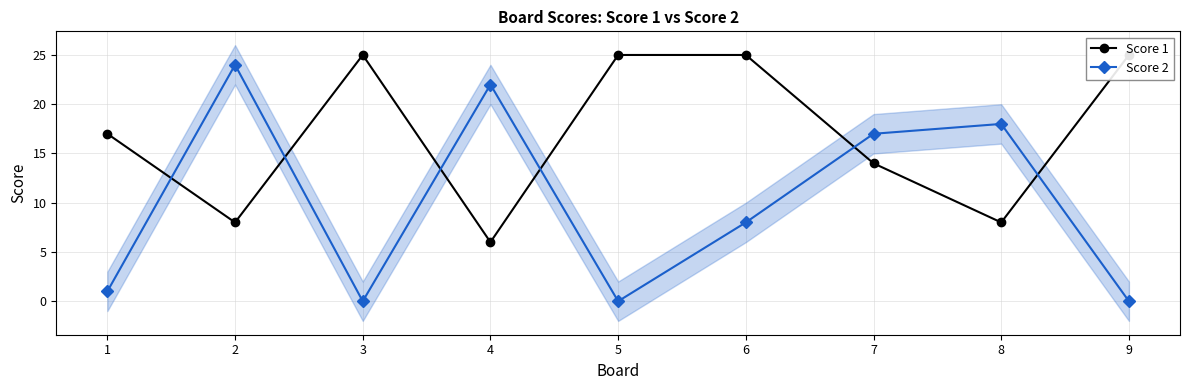

How many data points in Score 1 are above 17?

4